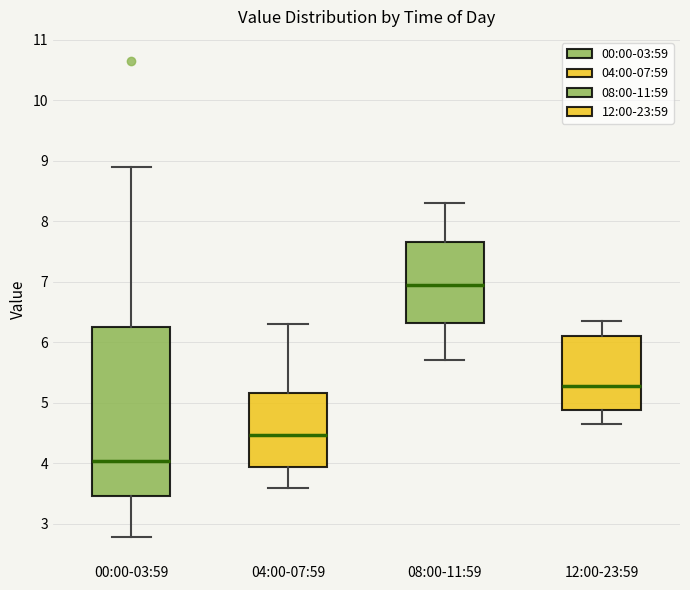

Where does the lower whisker of the box for 00:00-03:59 end on the y-axis? The values are not printed on the chart, so give them approximately, as read against the axis.

2.8